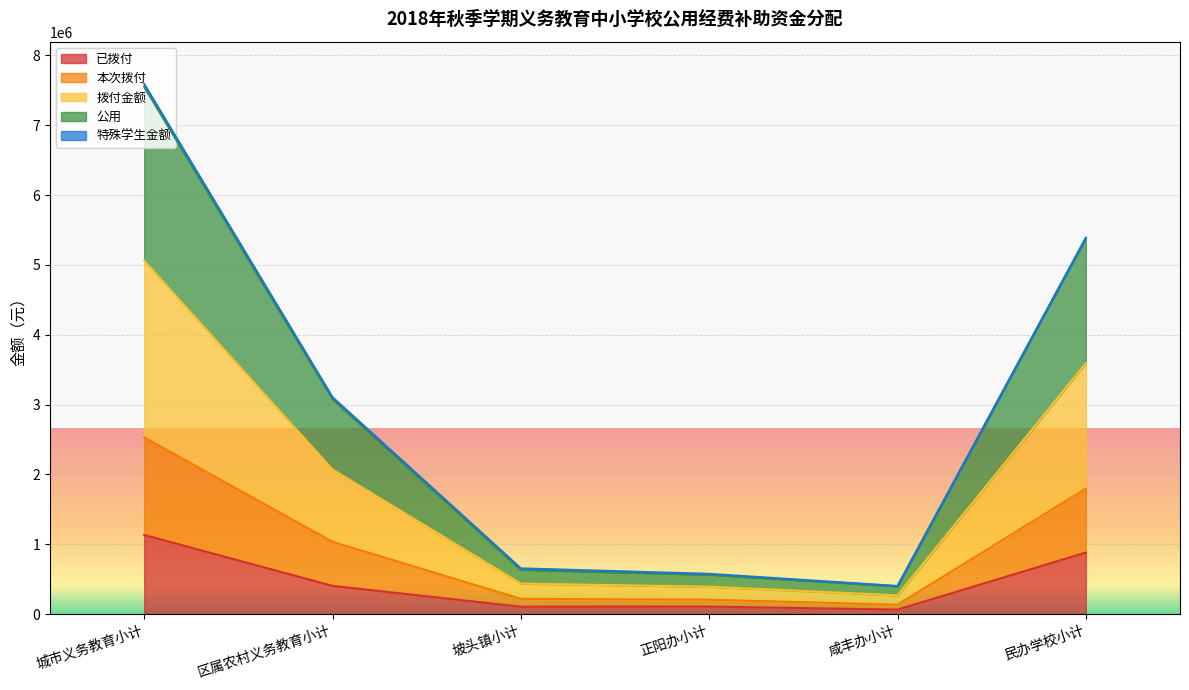

The value of 已拨付 at 区属农村义务教育小计 is 404455. True or false?

True